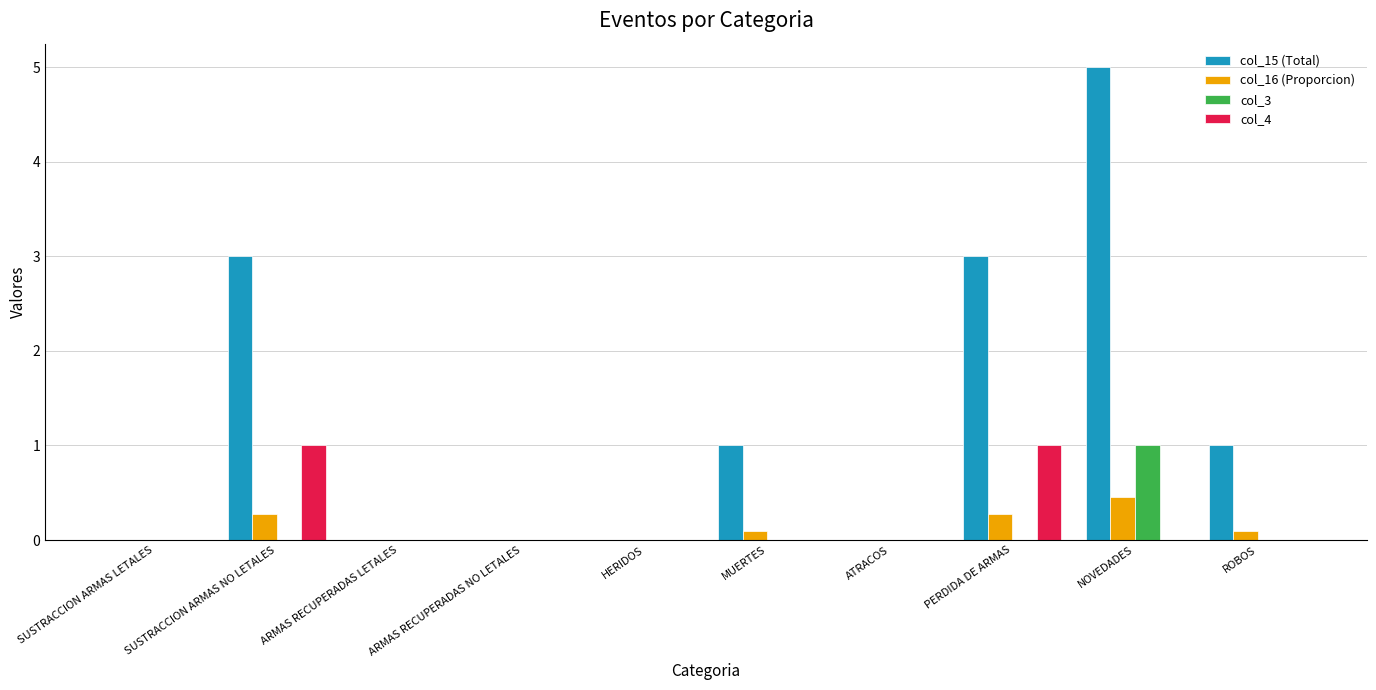

How many groups of bars are there?

10